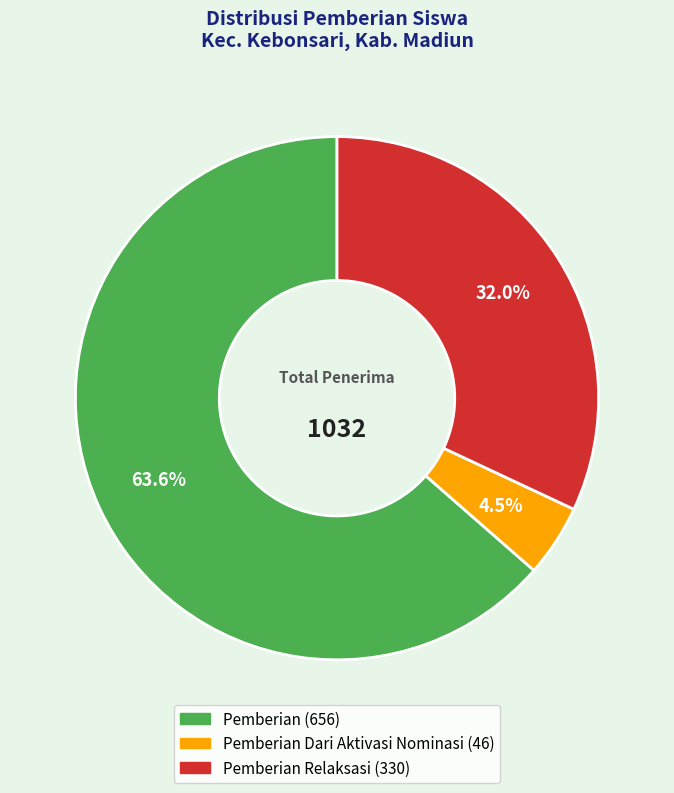

Does any single category account for the majority?

Yes